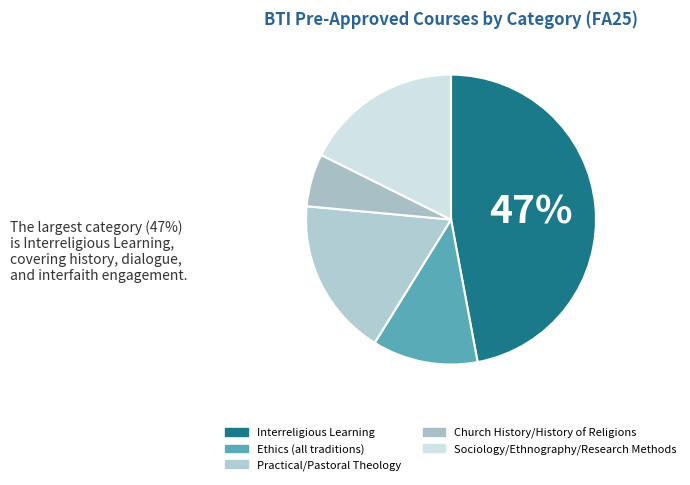

What percentage is NOT represented by Practical/Pastoral Theology?

82.4%